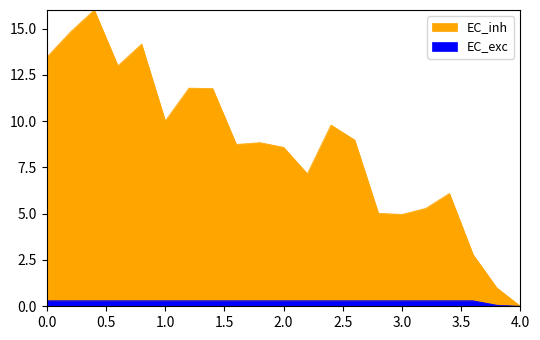

The chart shows a value of 0.1 at 20. True or false?

True